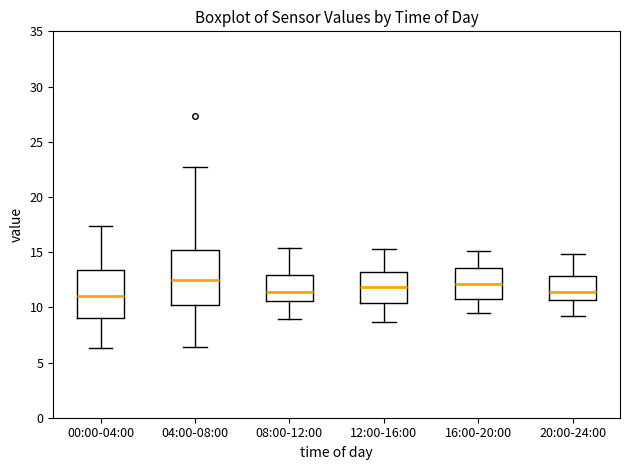

Reading left to right, transcribe this box plot: for each box, give where its median line is, the range the box spans, and where its two whiskers end, as read against the y-axis. The values are not printed on the chart, so give them approximately, as read against the axis.

00:00-04:00: median 11.0, box 9.0 to 13.5, whiskers 6.5 to 17.5
04:00-08:00: median 12.5, box 10.0 to 15.0, whiskers 6.5 to 22.5
08:00-12:00: median 11.5, box 10.5 to 13.0, whiskers 9.0 to 15.5
12:00-16:00: median 12.0, box 10.5 to 13.0, whiskers 8.5 to 15.5
16:00-20:00: median 12.0, box 11.0 to 13.5, whiskers 9.5 to 15.0
20:00-24:00: median 11.5, box 10.5 to 13.0, whiskers 9.0 to 15.0